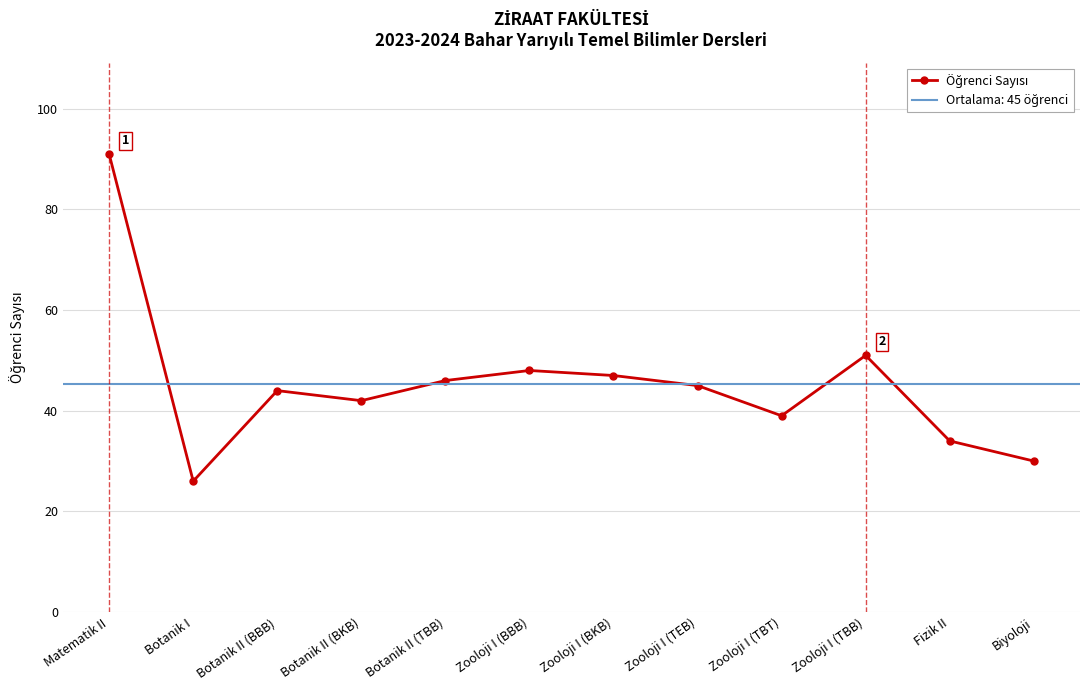

Between Zooloji I (BKB) and Zooloji I (TEB), which is larger?

Zooloji I (BKB)